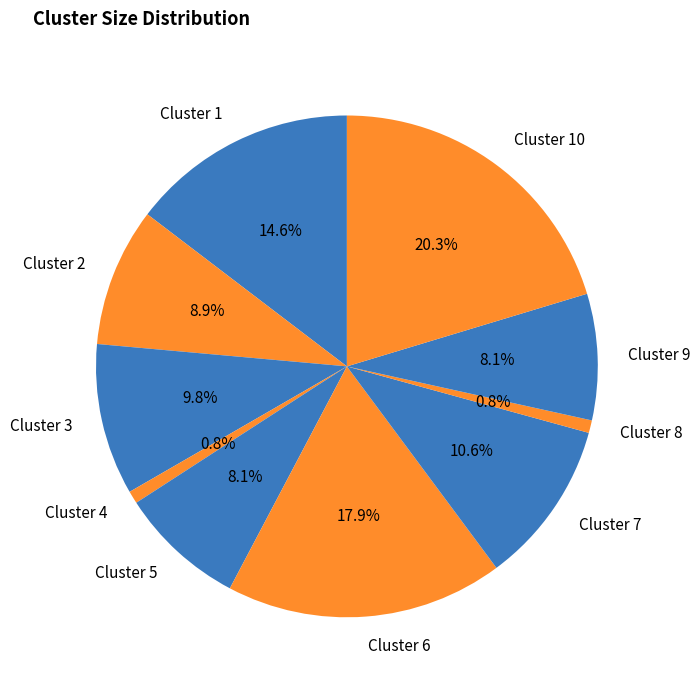

Which category has the biggest portion of the pie?

Cluster 10